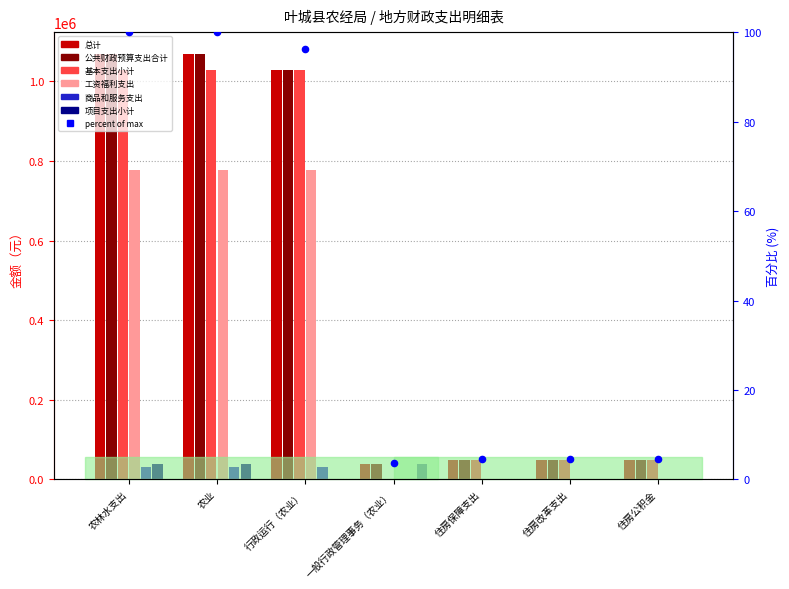

Which series contains the lowest Y value?

基本支出小计